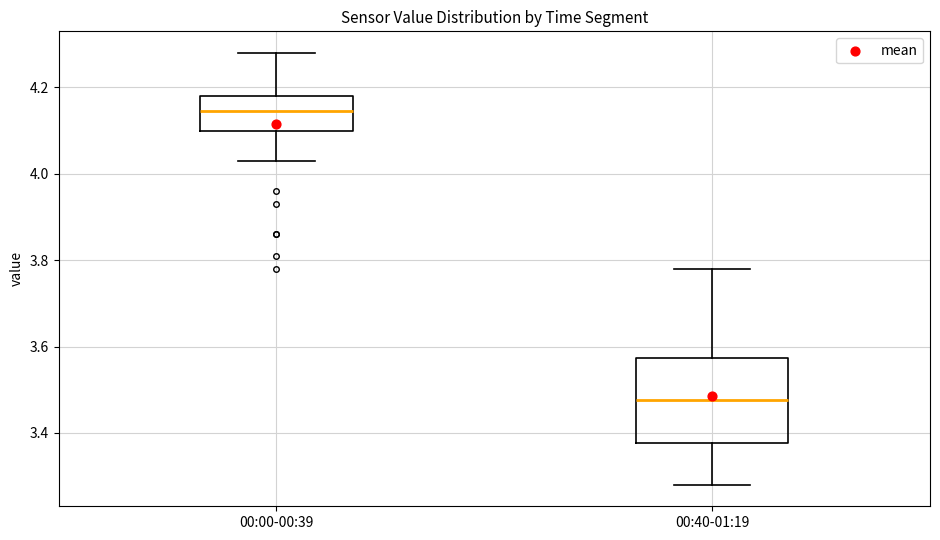

Reading left to right, transcribe this box plot: for each box, give where its median line is, the range the box spans, and where its two whiskers end, as read against the y-axis. The values are not printed on the chart, so give them approximately, as read against the axis.

00:00-00:39: median 4.14, box 4.10 to 4.18, whiskers 4.04 to 4.28
00:40-01:19: median 3.48, box 3.38 to 3.58, whiskers 3.28 to 3.78